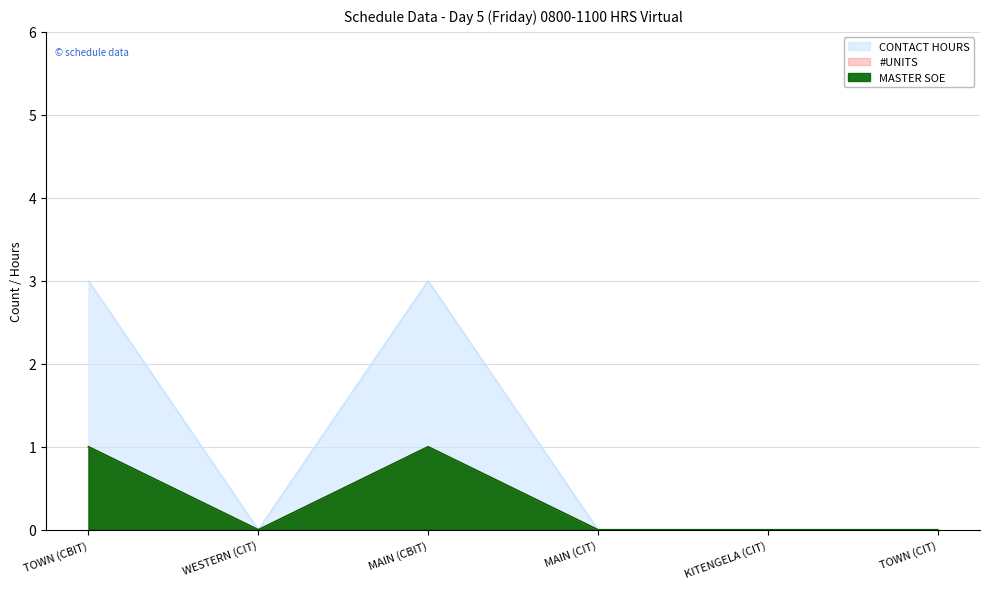

What is the highest value of the #UNITS series?

1